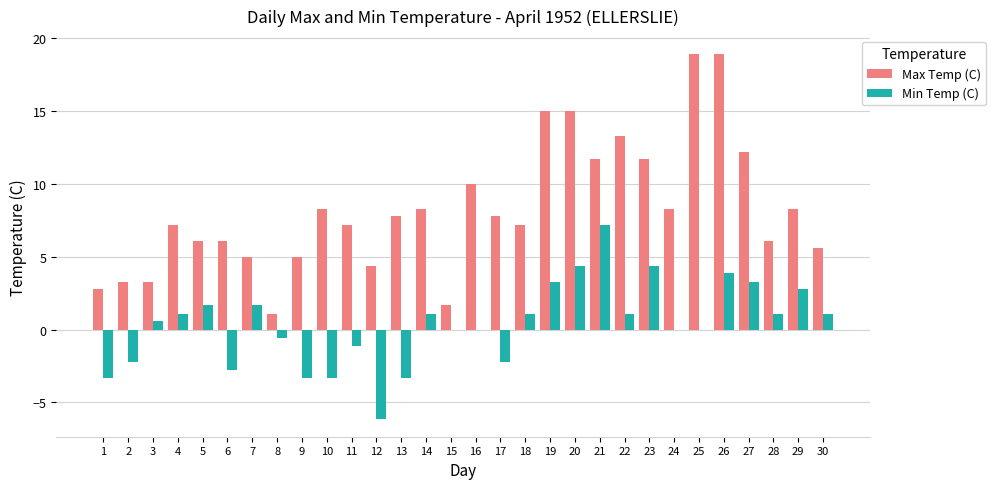

Which series has the widest spread of values?

Max Temp (C)